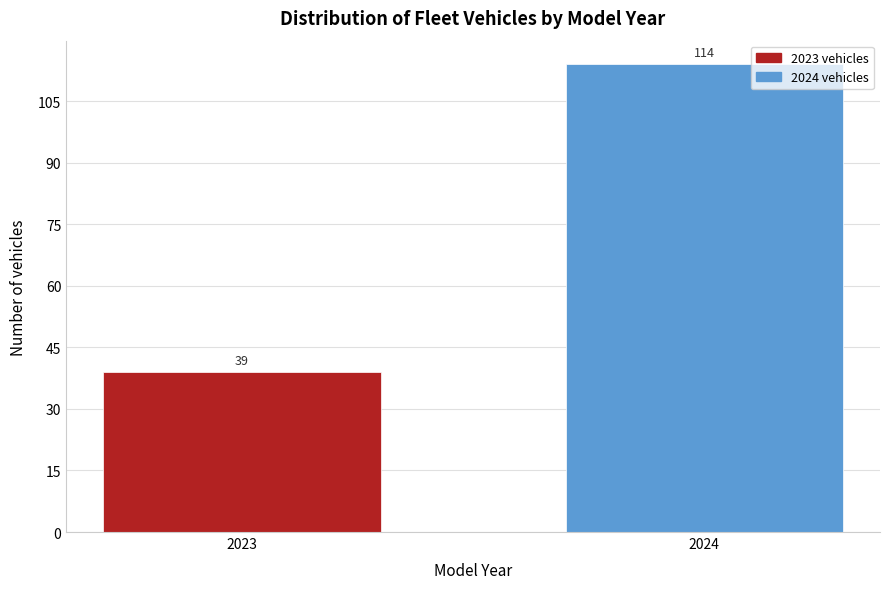

Reading left to right, transcribe all the data shown in this chart.

39	114